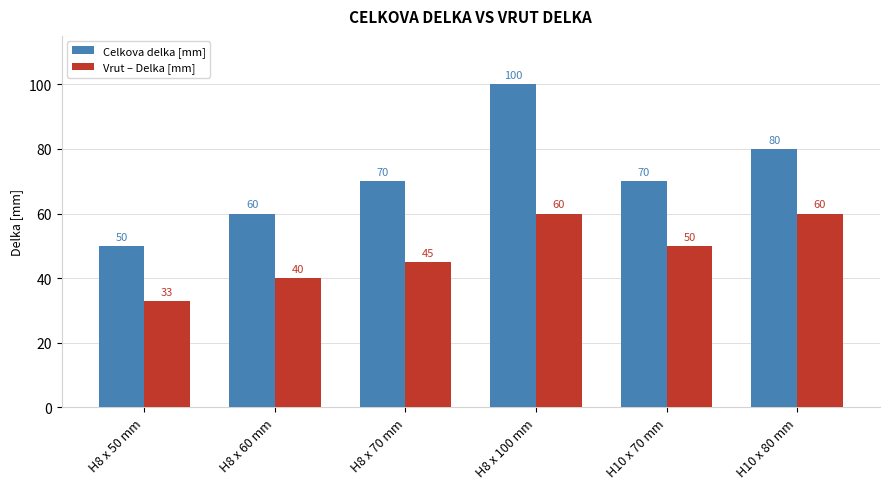

What position from the left is H8 x 60 mm?

2